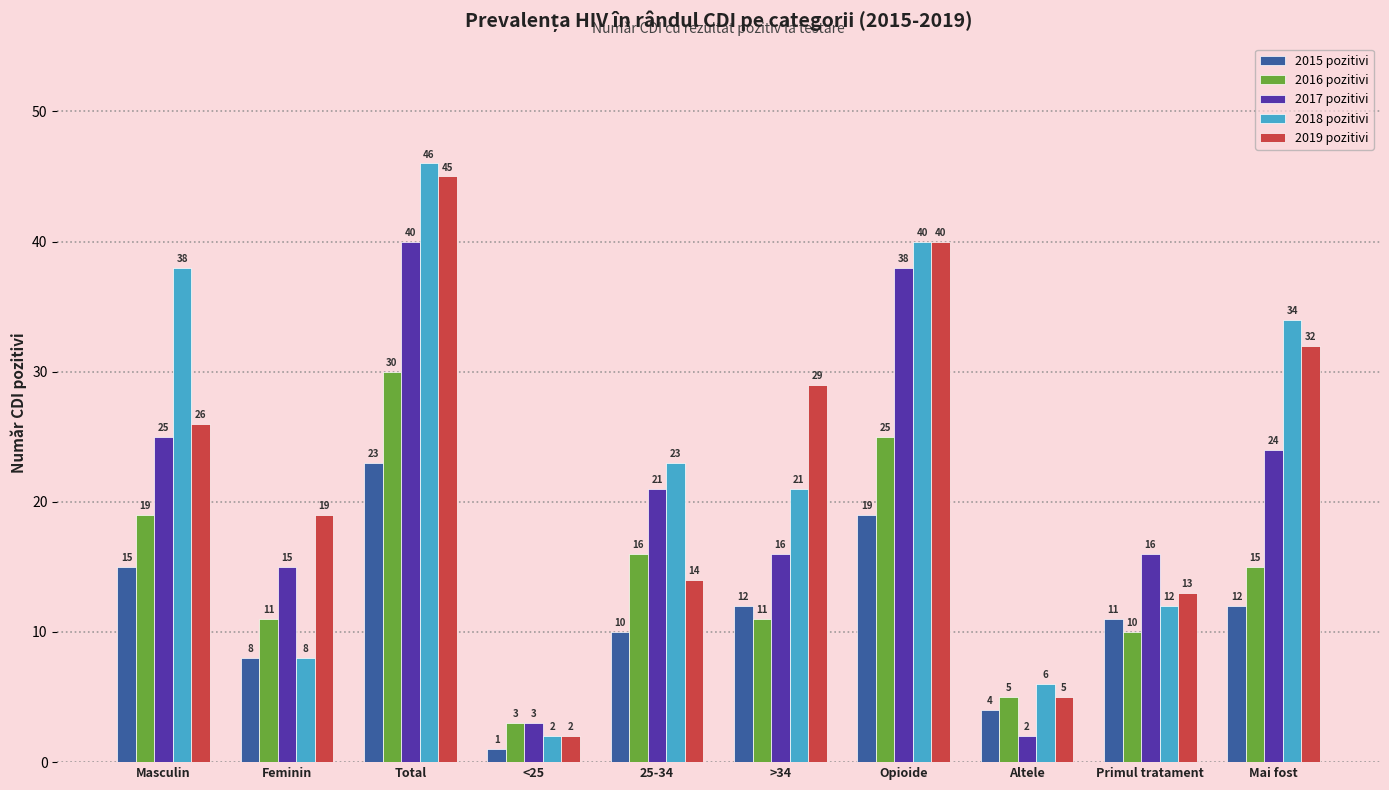

What is the maximum value shown in the chart?

46